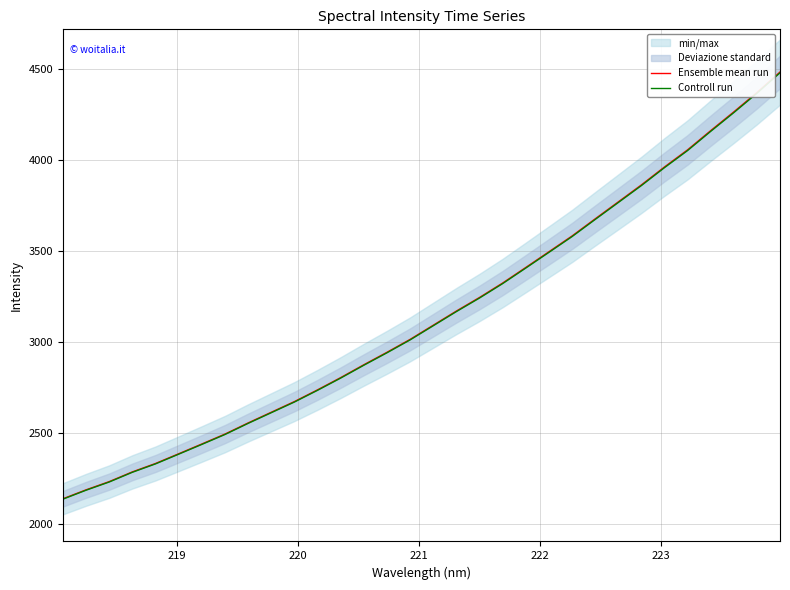

What is the highest value of the Ensemble mean run series?

4485.5